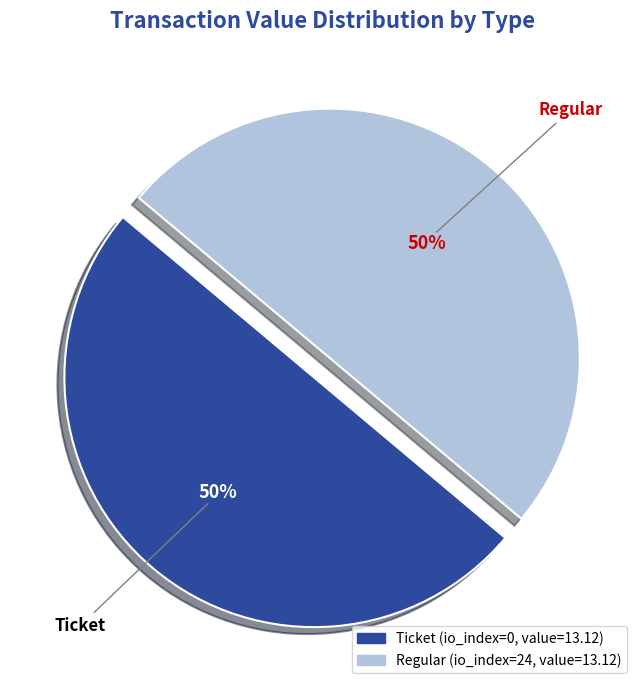

To the nearest percent, what is the average slice percentage?

50%